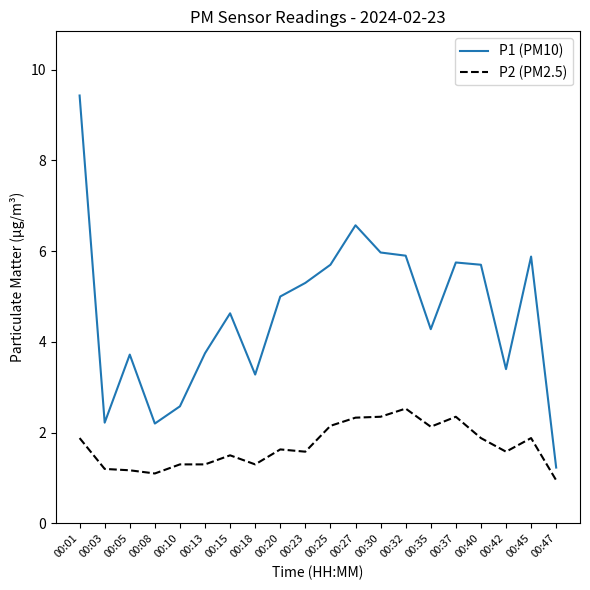

What is the minimum value for P1 (PM10)?

1.2